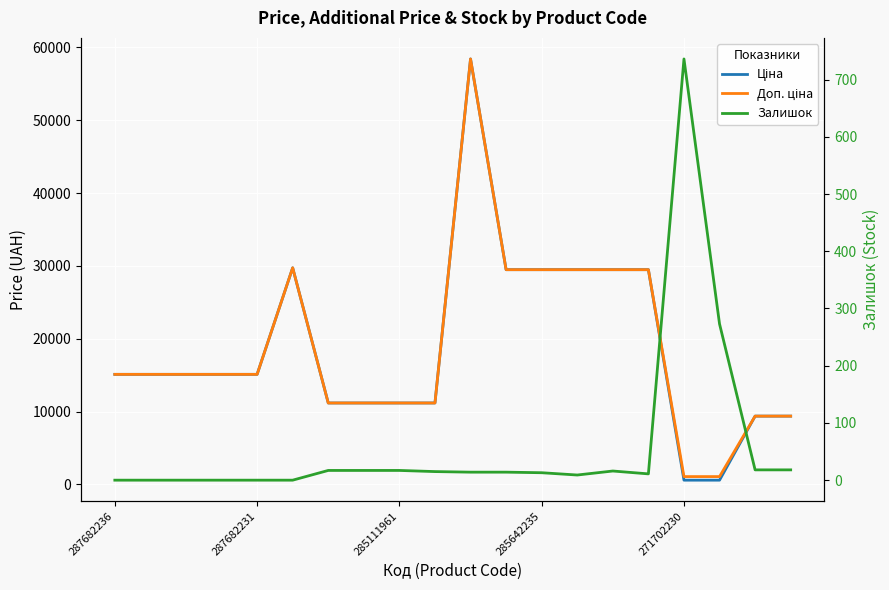

How many categories are shown in the chart?

20